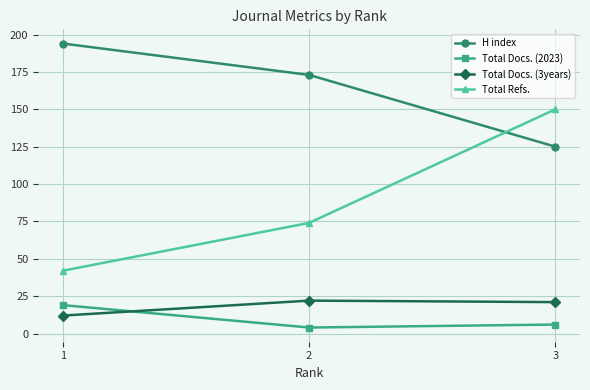

At which label is H index closest to 159?

2